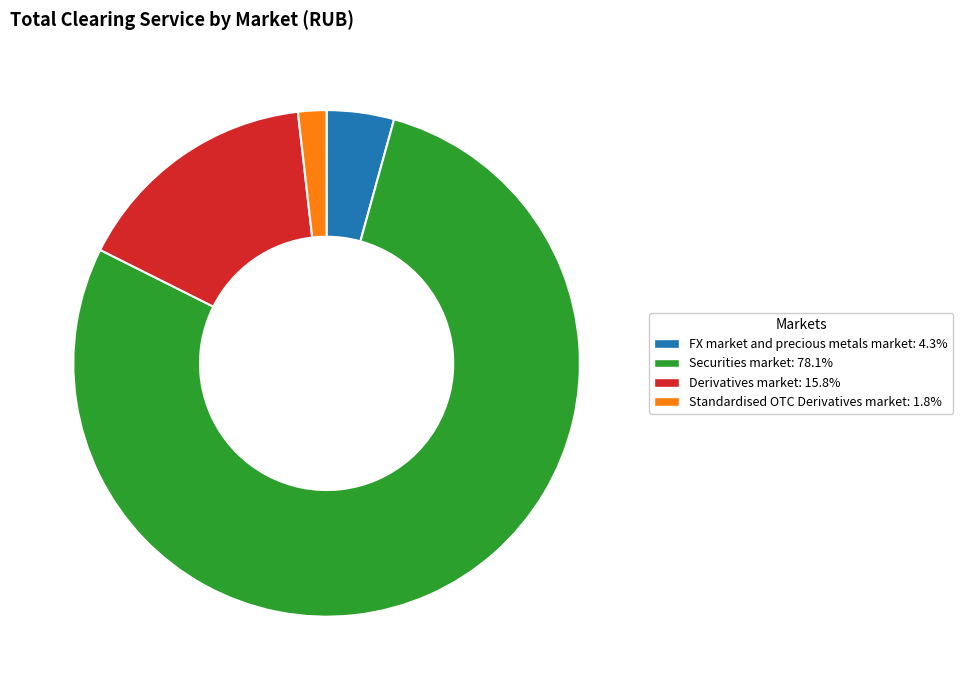

Does Securities market account for over 50% of the chart?

Yes